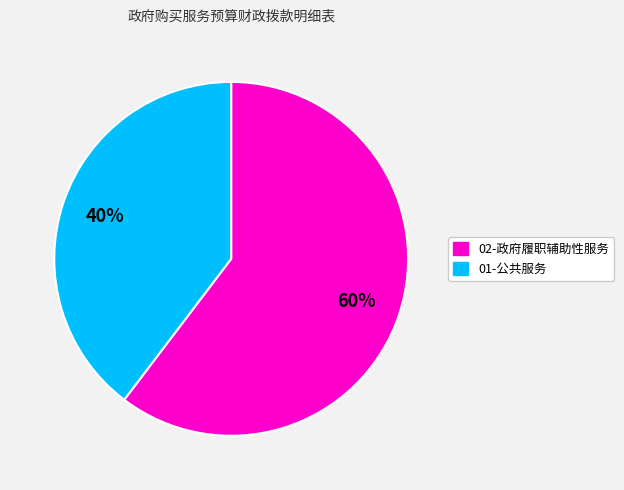

Is there a majority slice in this chart?

Yes